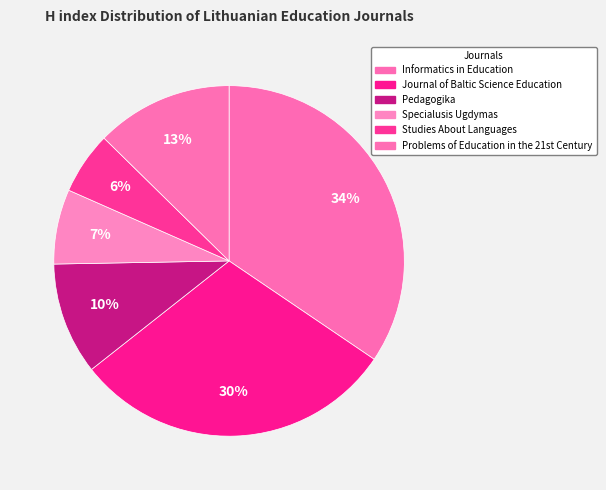

Which slice is the largest?

Informatics in Education